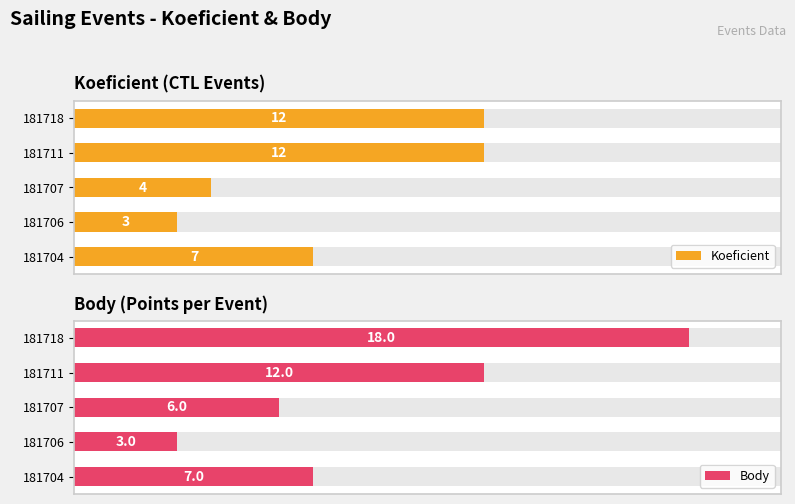

Rank the series by their average value, from lowest to highest.

Koeficient, Body